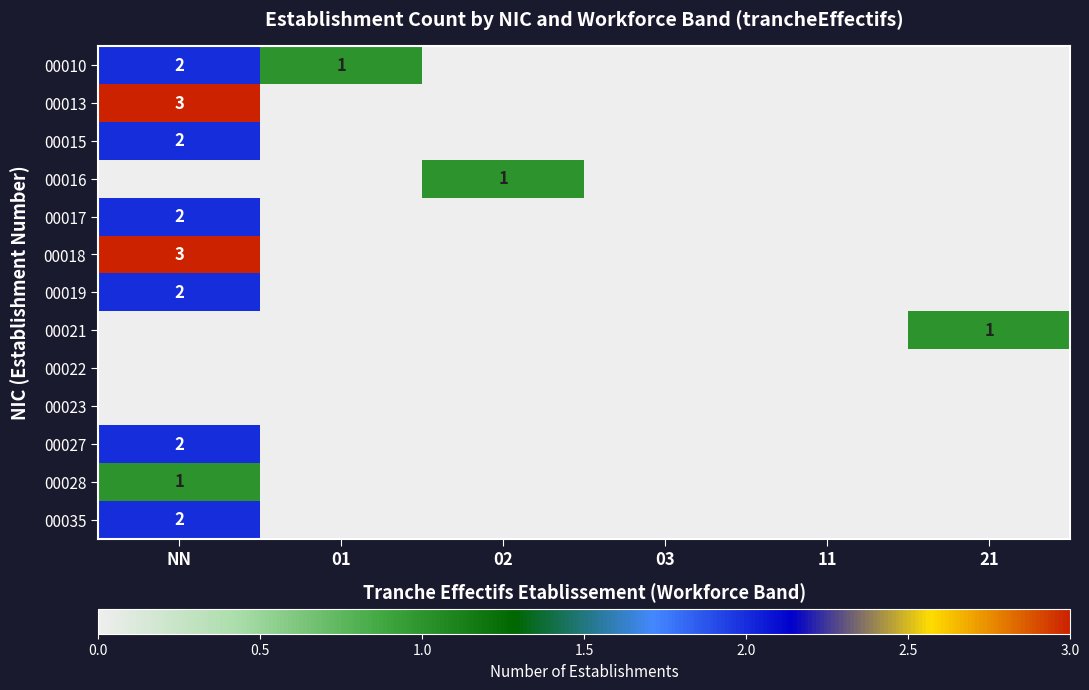

What is the sum of the 00021 values at 11 and 21?

1